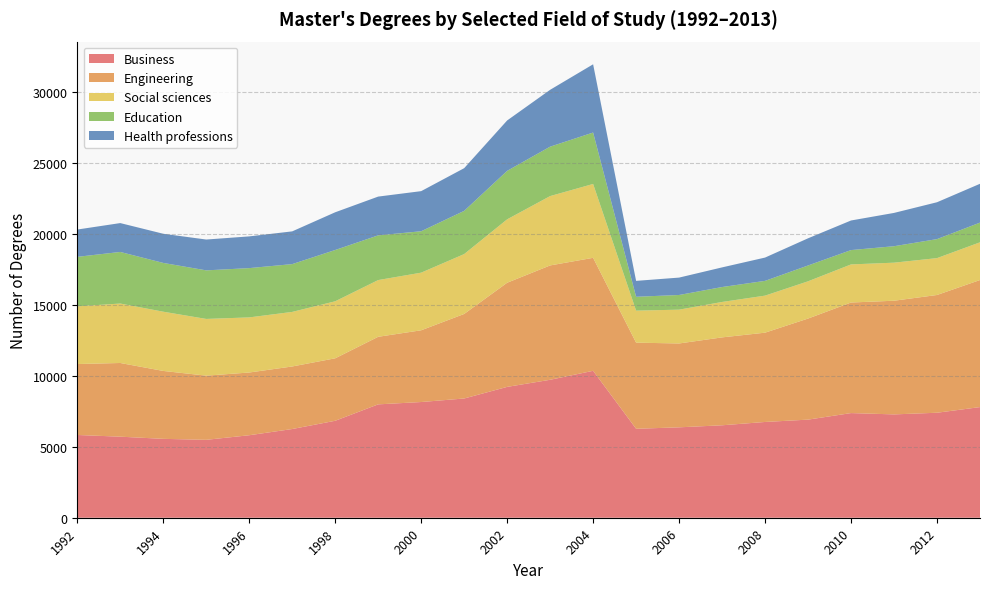

The Business series shows 9231 at 2002. True or false?

True